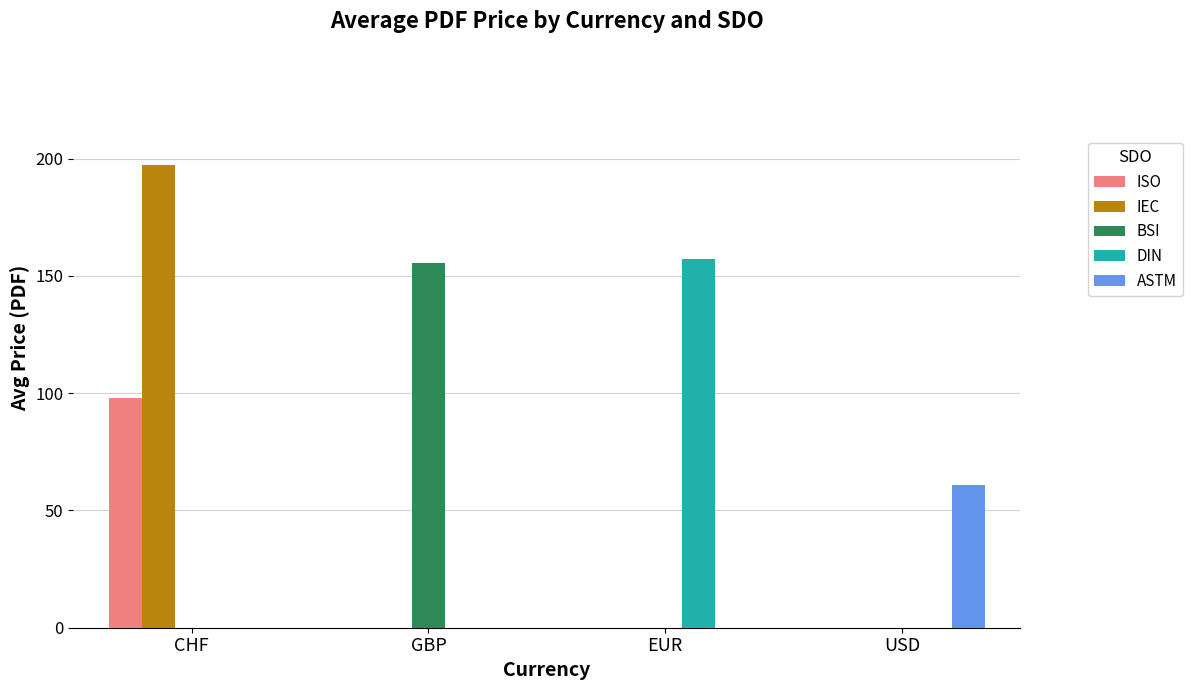

True or false: ISO has a value of 0.0 at EUR.

True